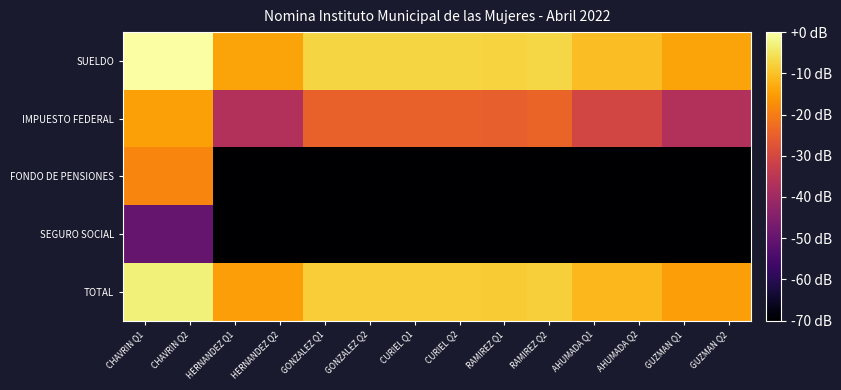

Which series changed the most between RAMIREZ Q1 and AHUMADA Q1?

IMPUESTO FEDERAL